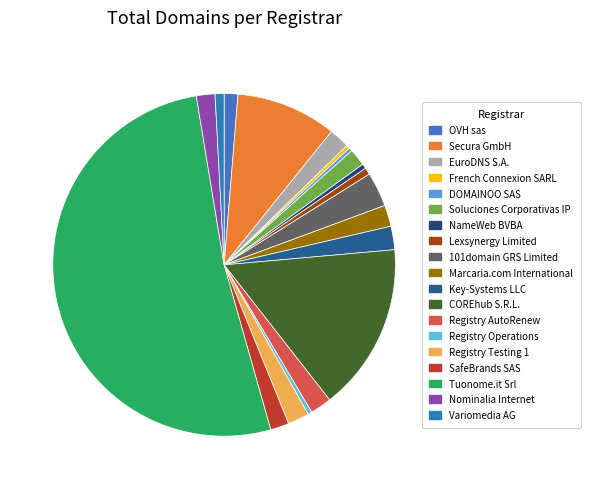

Count the number of slices in the pie.

19